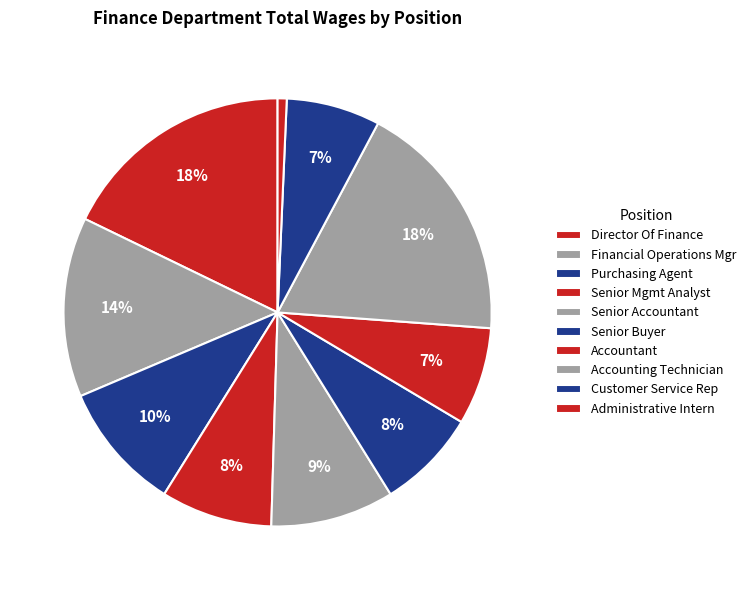

Is there a majority slice in this chart?

No